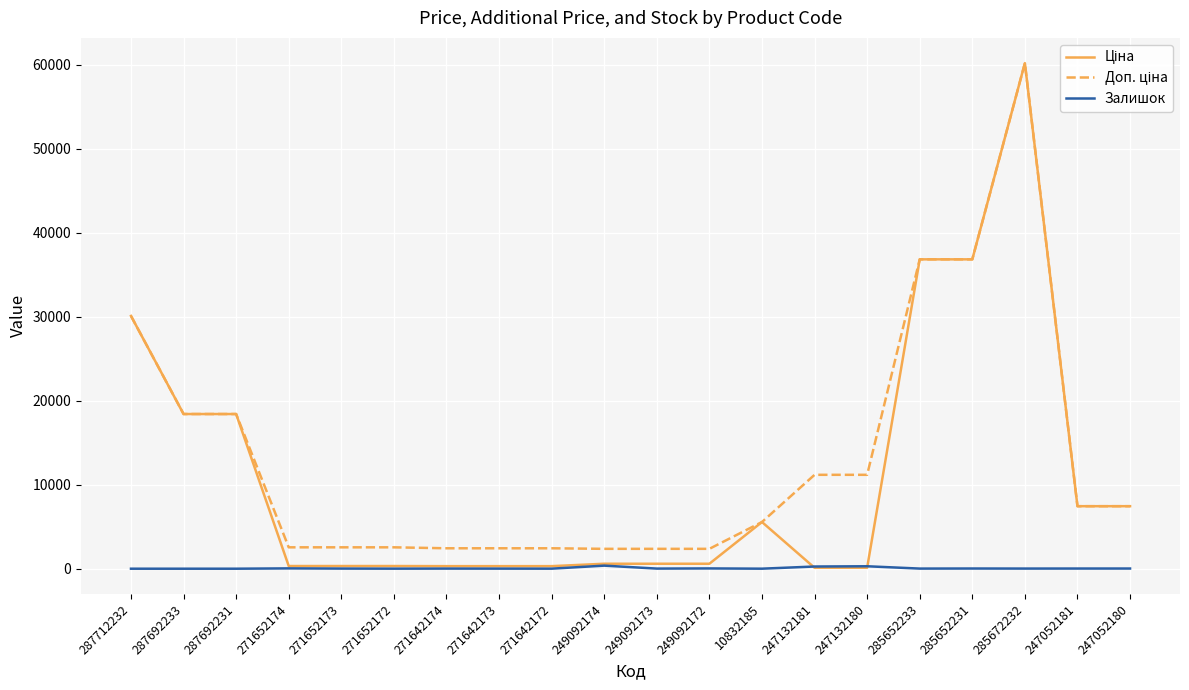

What is the difference between the maximum and minimum values in the Залишок series?

365.0